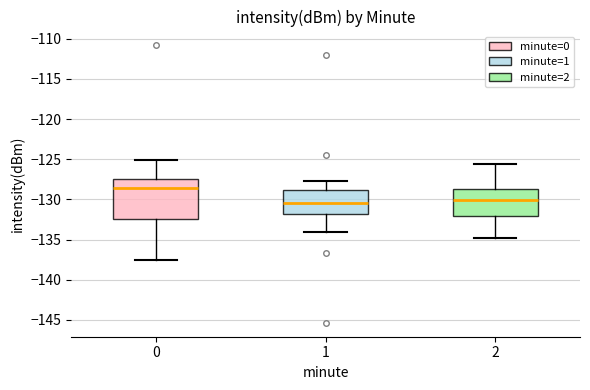

Which box is the tallest, from its lower edge to its upper edge?

0